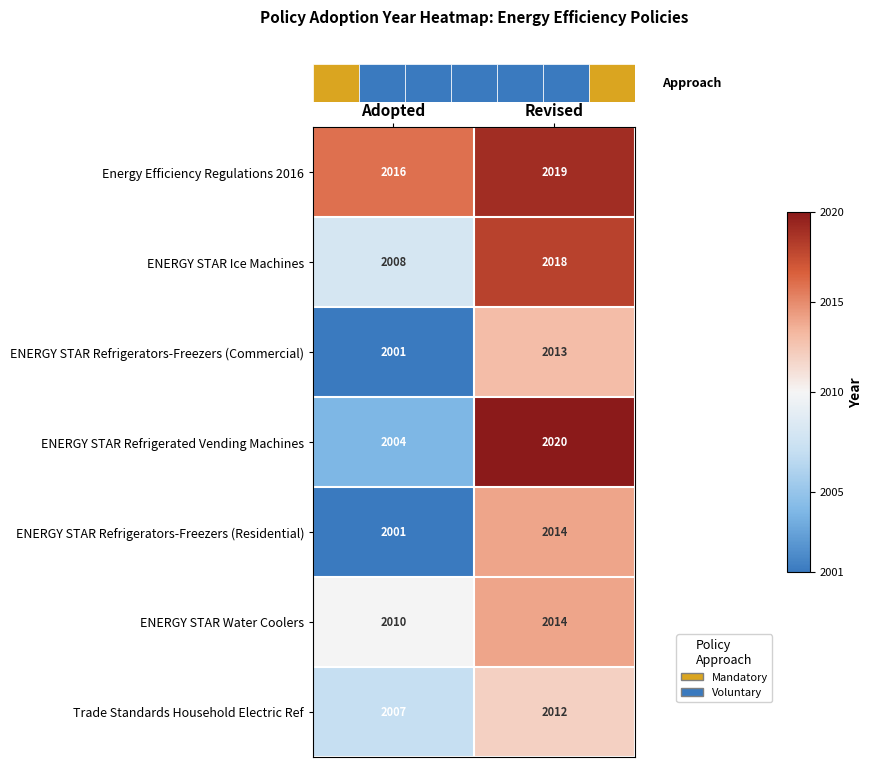

How many series are shown in this chart?

7